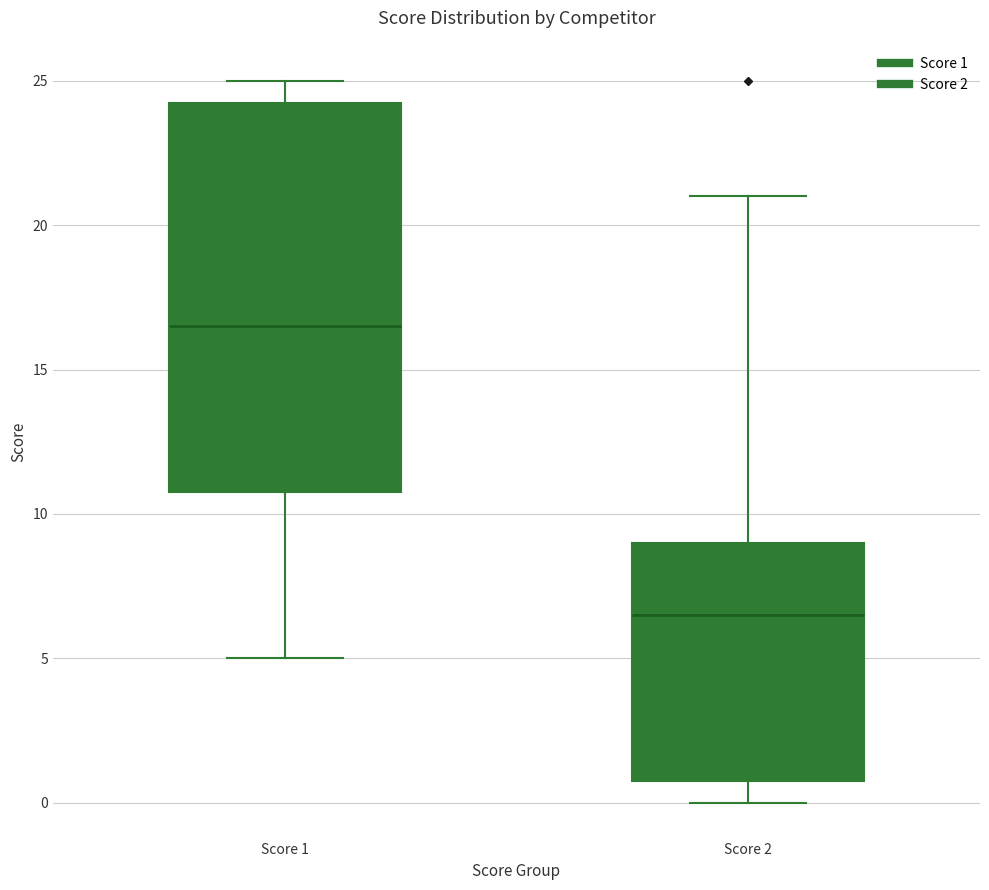

Which box is the tallest, from its lower edge to its upper edge?

Score 1